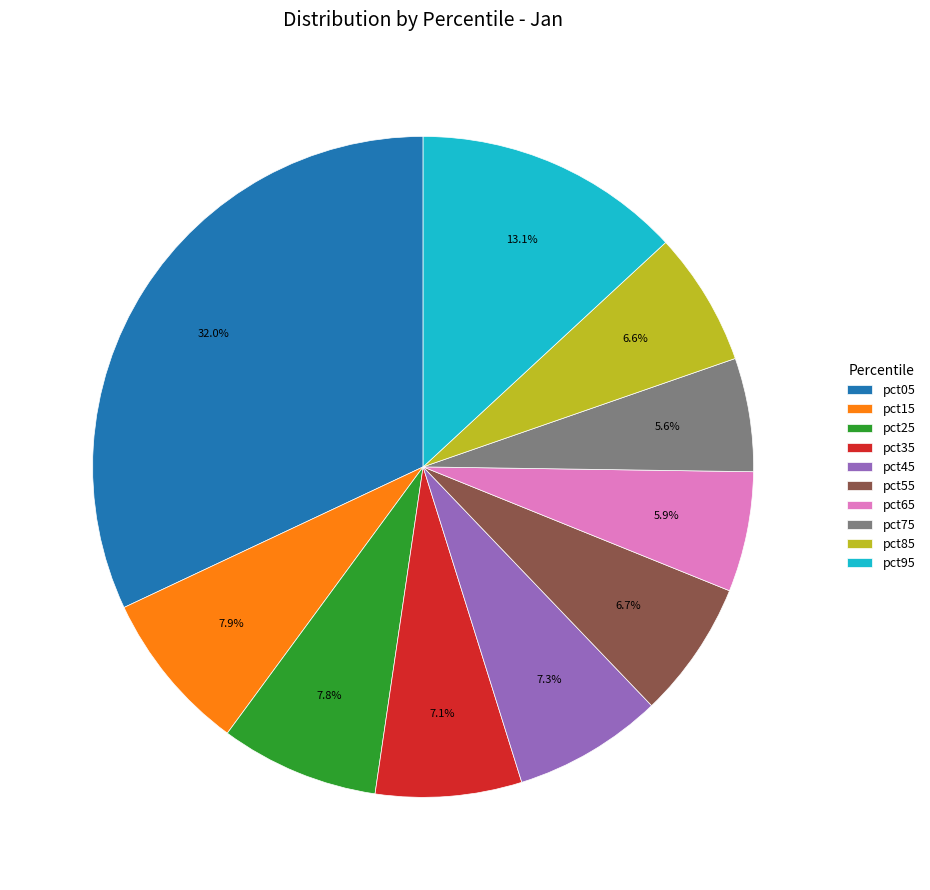

What portion of the pie excludes pct75?

94.4%